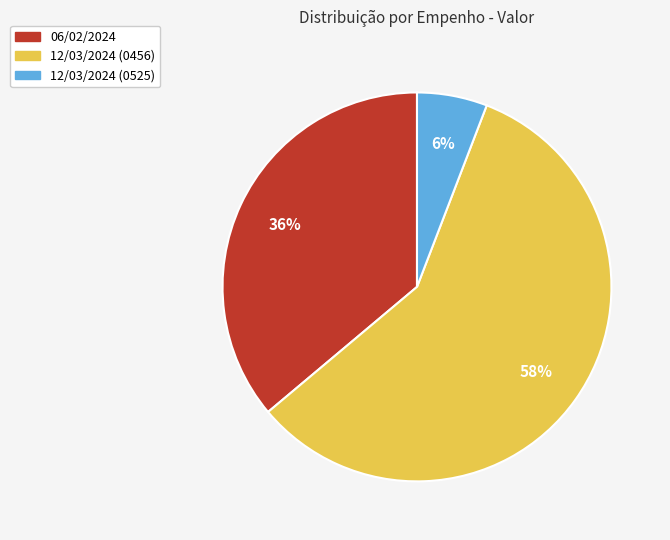

How many segments does this pie chart have?

3